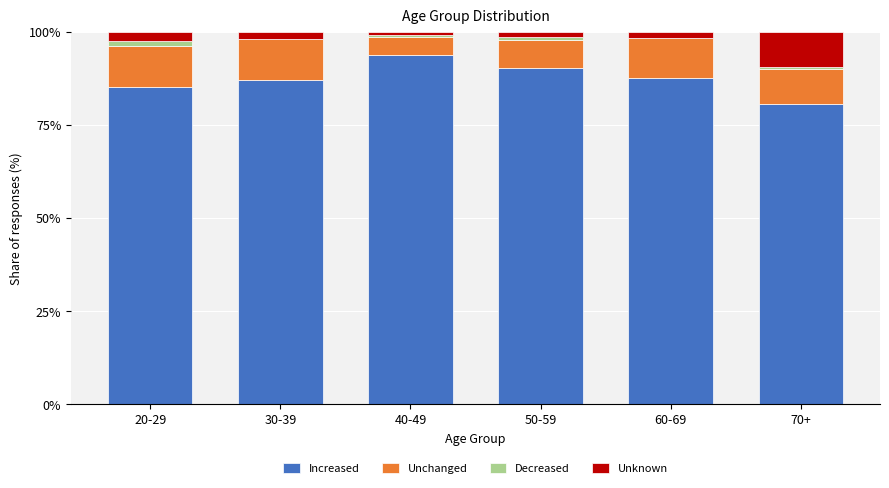

What are all the series names shown in the legend?

Increased, Unchanged, Decreased, Unknown